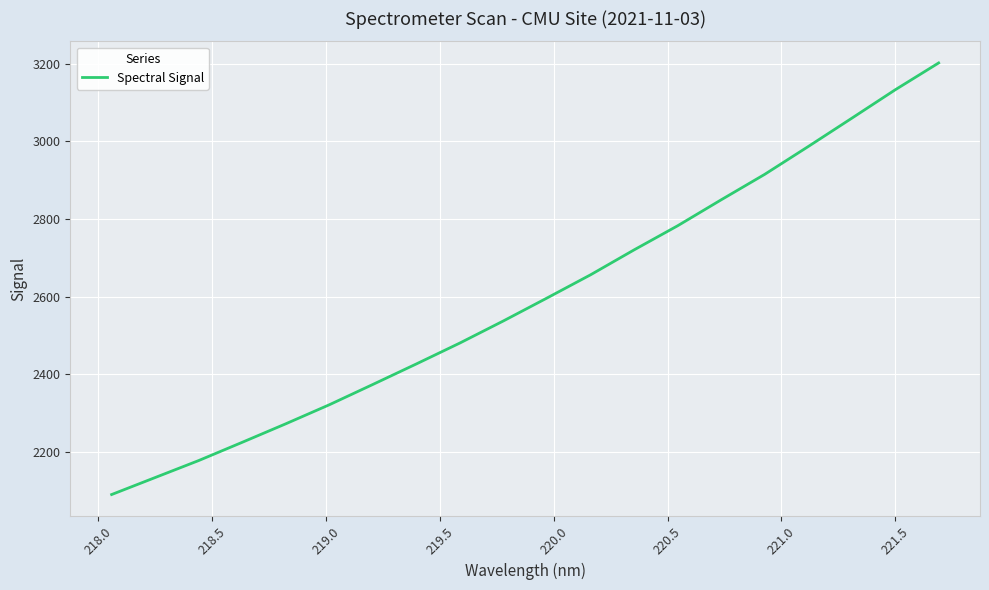

What is the greatest value displayed?

3201.8